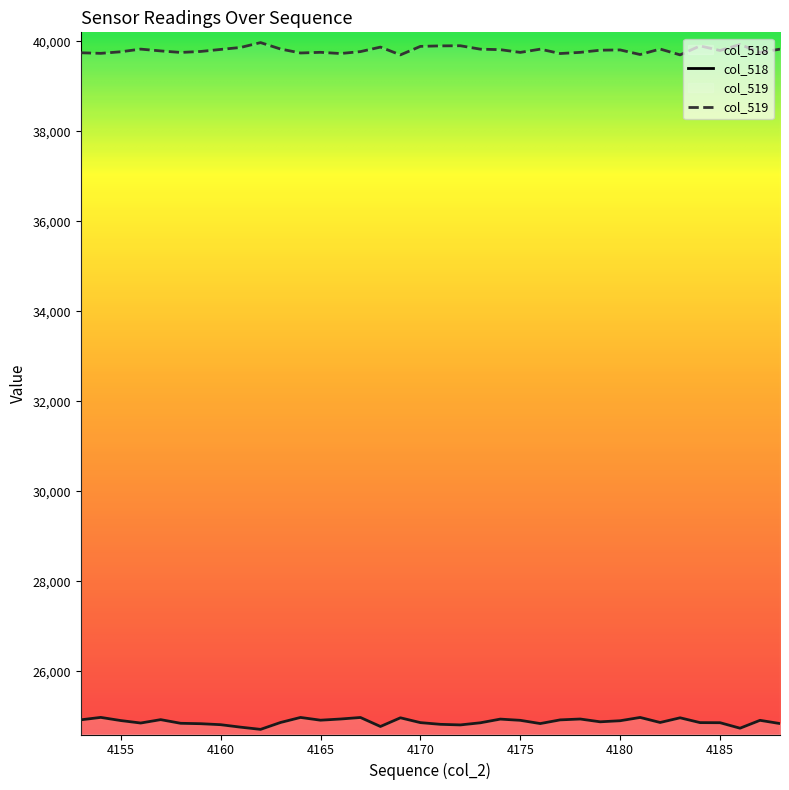

How many lines are shown in the chart?

2